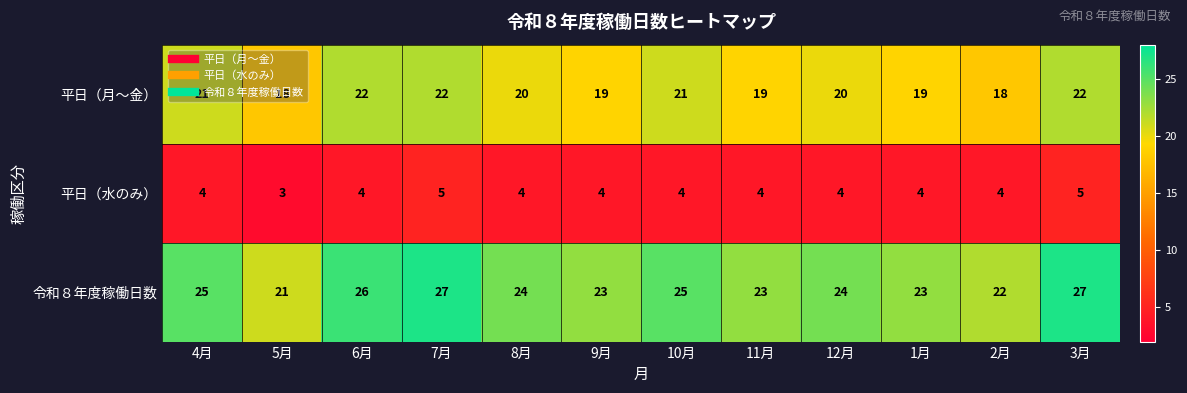

Rank the series by their maximum value, from lowest to highest.

平日（水のみ）, 平日（月〜金）, 令和８年度稼働日数